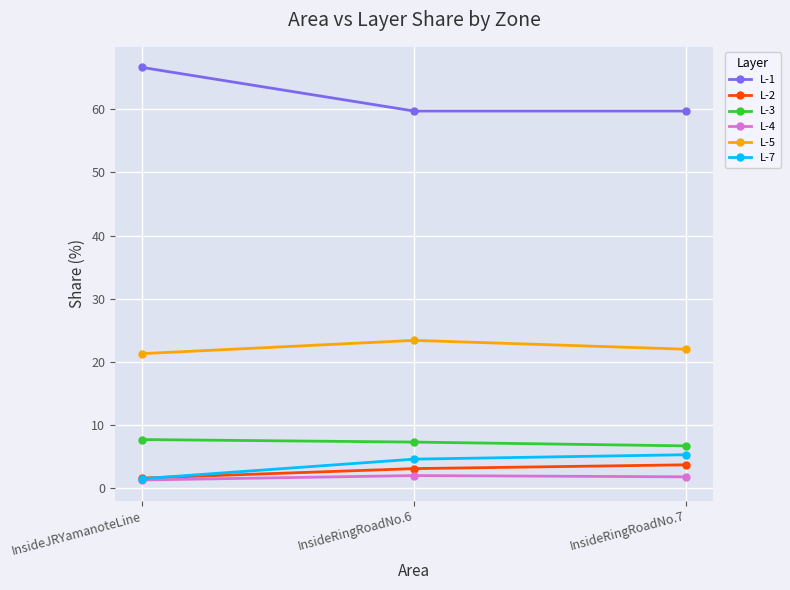

The value of L-5 at InsideRingRoadNo.7 is 22.0. True or false?

True